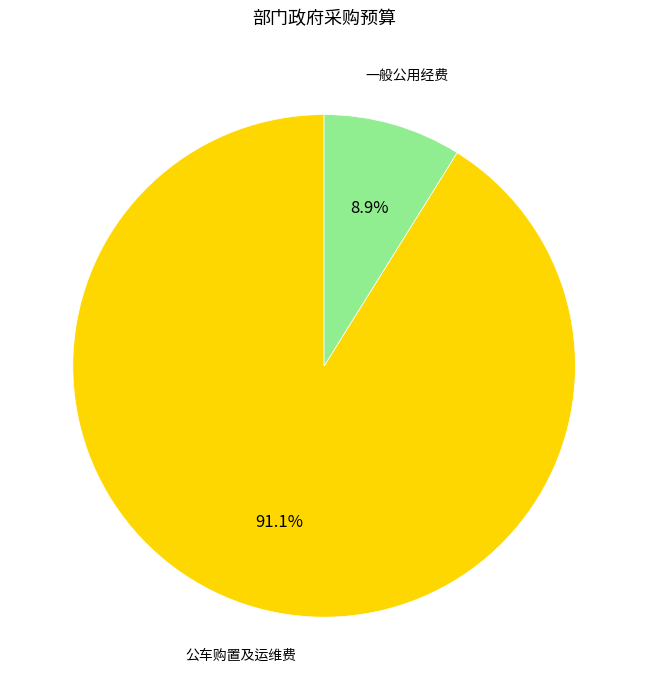

Which slice represents more than half of the pie?

公车购置及运维费